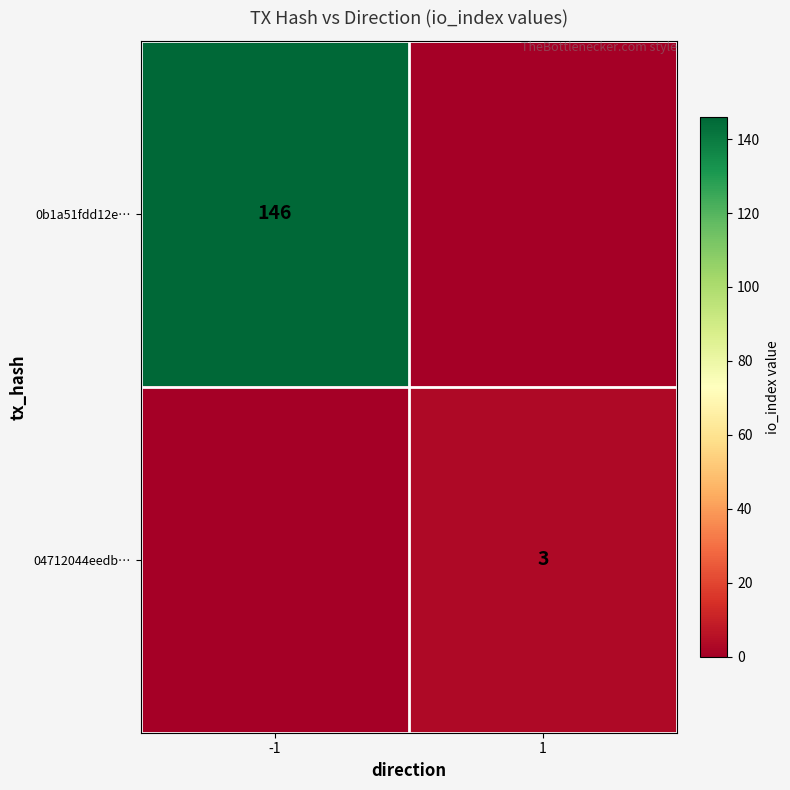

Is it true that 0b1a51fdd12e… equals 73 at -1?

False